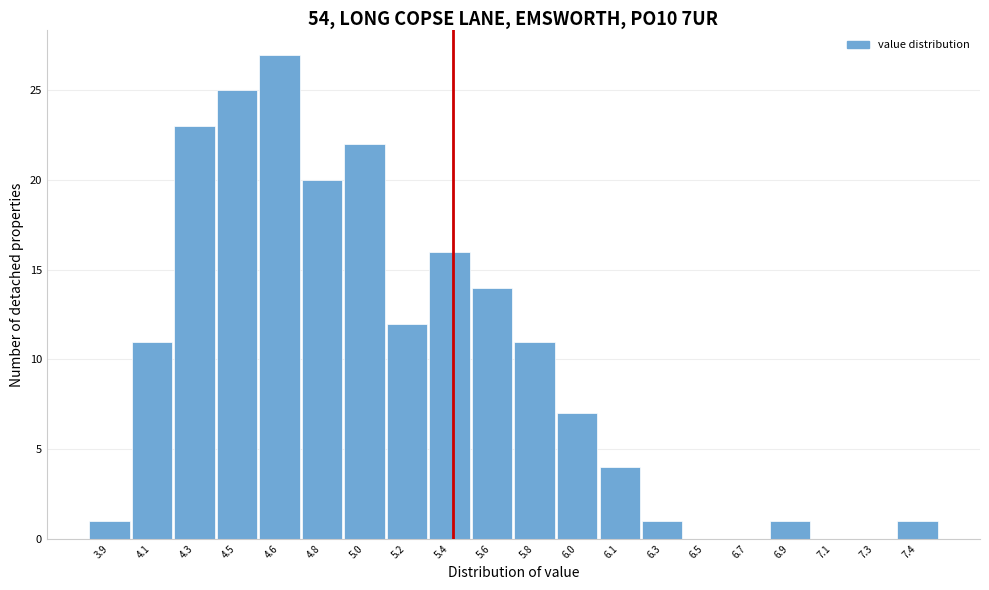

Reading right to left, list all the values displayed in this chart.

7.4=1	7.3=0	7.1=0	6.9=1	6.7=0	6.5=0	6.3=1	6.1=4	6.0=7	5.8=11	5.6=14	5.4=16	5.2=12	5.0=22	4.8=20	4.6=27	4.5=25	4.3=23	4.1=11	3.9=1